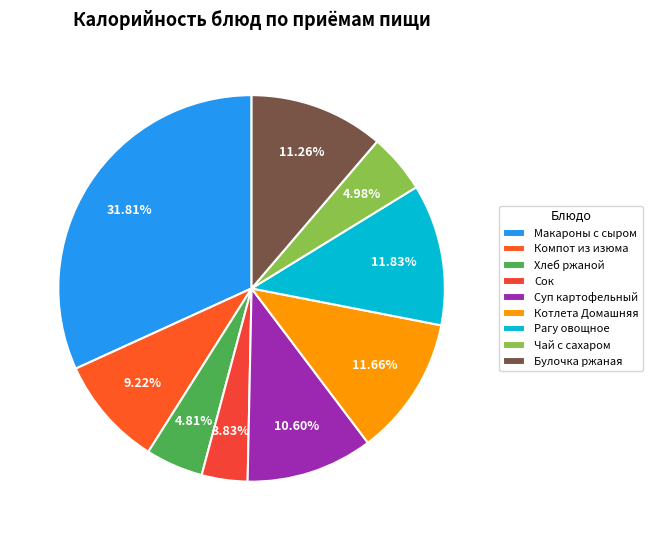

What percentage is the Рагу овощное slice, to the nearest percent?

12%